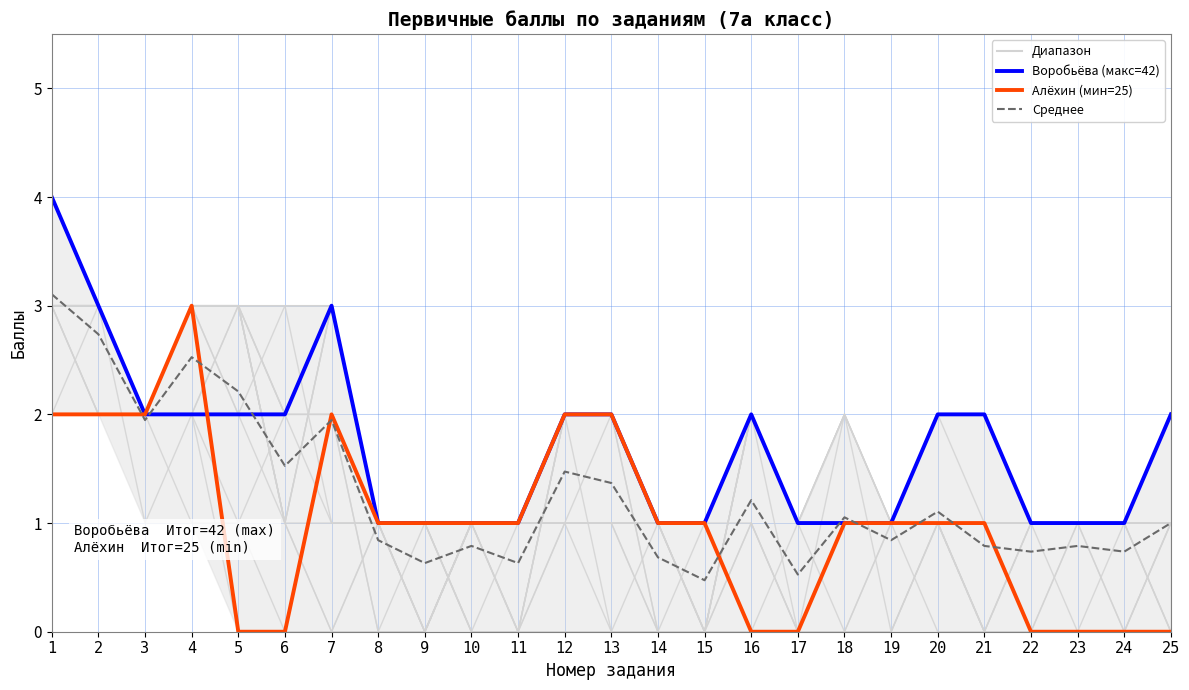

What value does the Воробьёва (макс. балл=42) series have at 3?

2.0